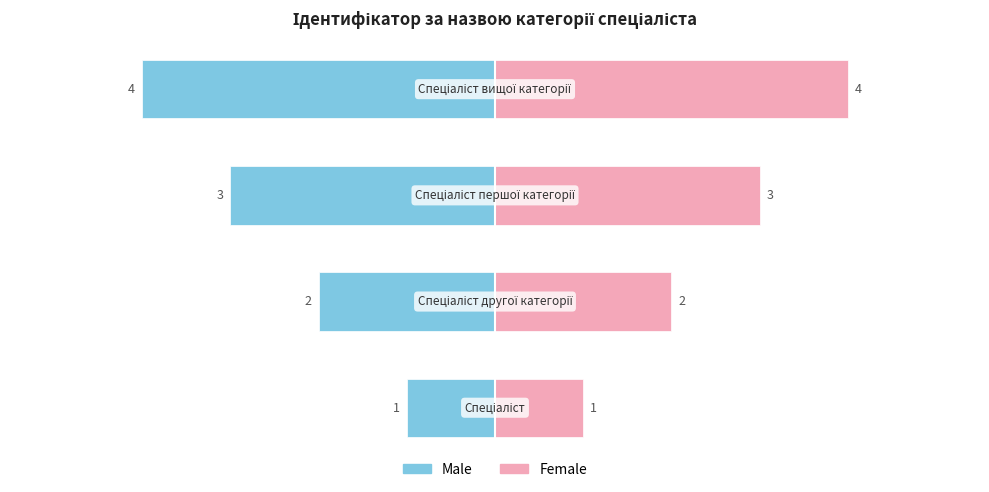

What is the difference between the second highest and second lowest values in the Male series?

1